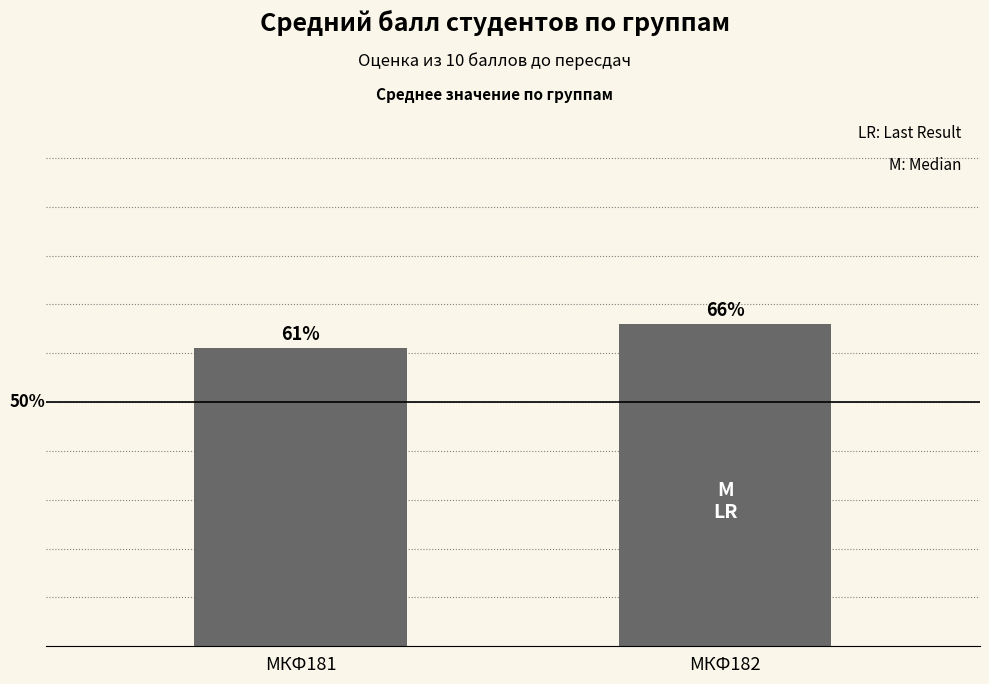

Where is the data nearest to the value 63?

МКФ181